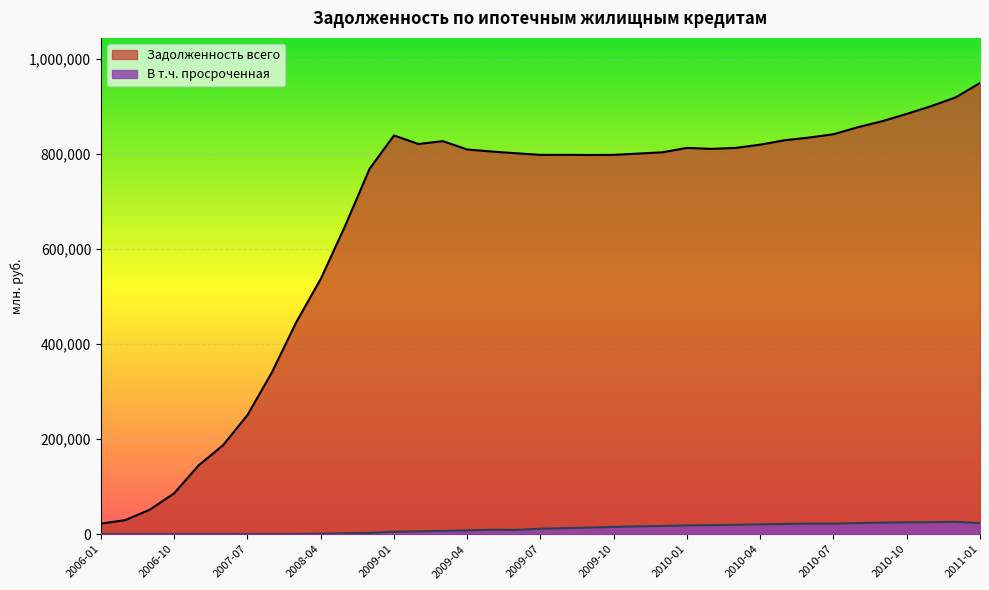

What is the smallest value displayed?

6